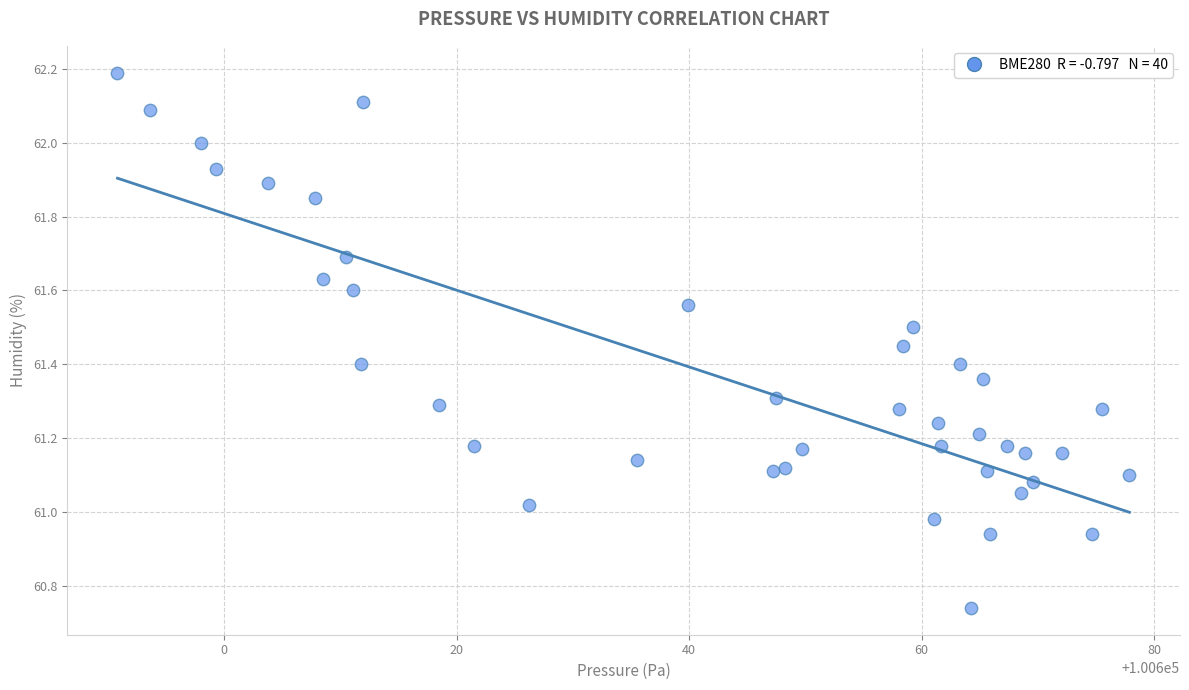

What is the range of X values (max minus min)?

87.1